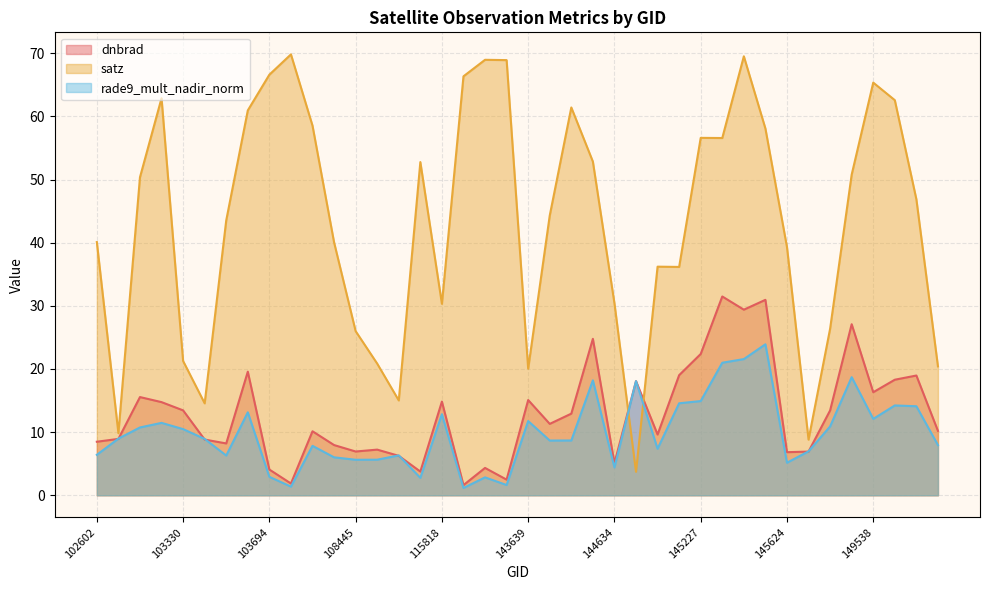

Is the value of dnbrad at 144028 greater than the value of satz at 103686?

No